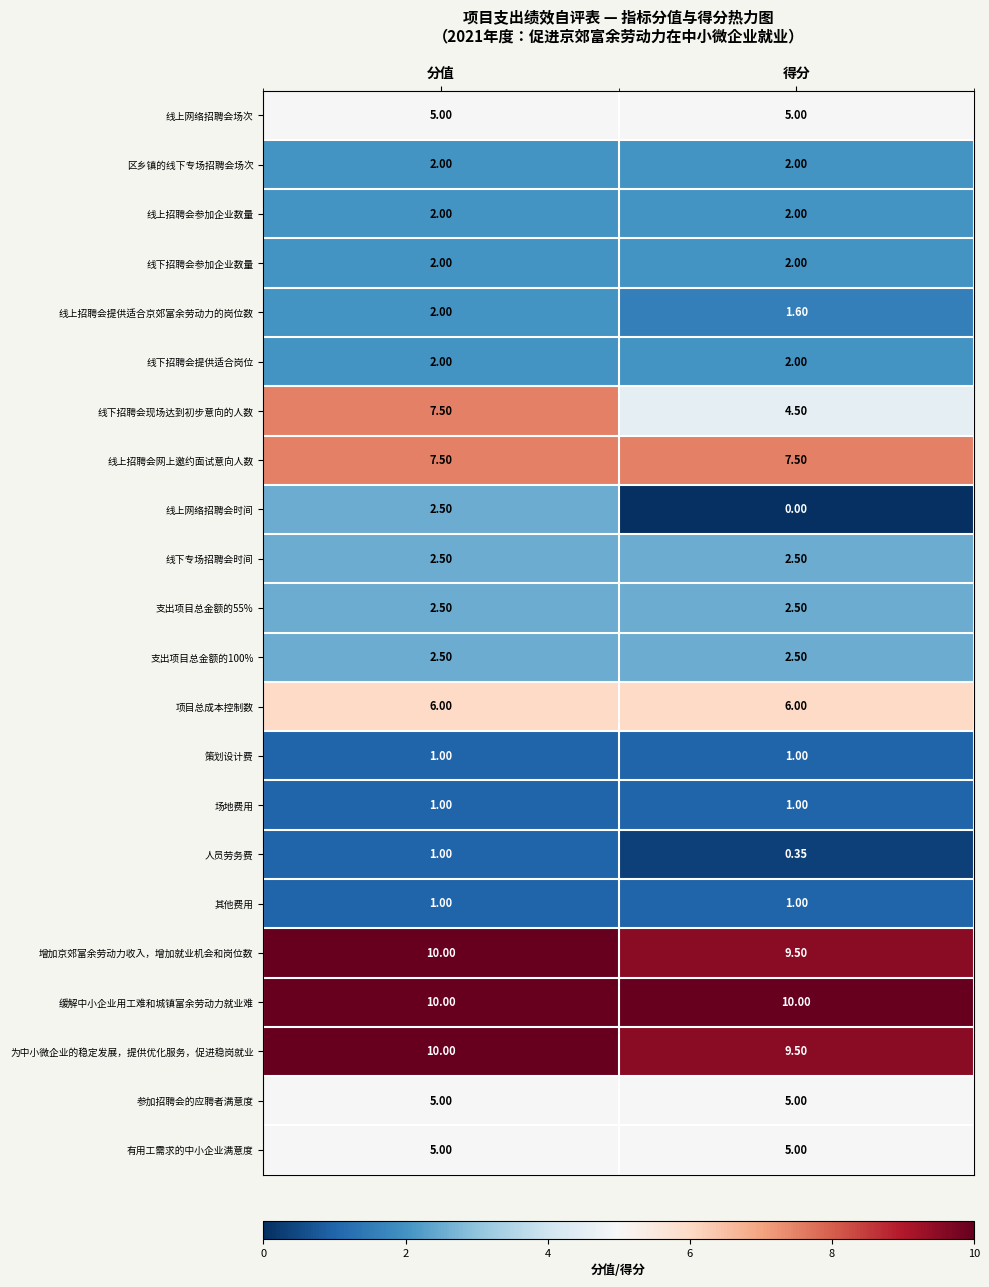

Which series has the largest total across all categories?

缓解中小企业用工难和城镇富余劳动力就业难